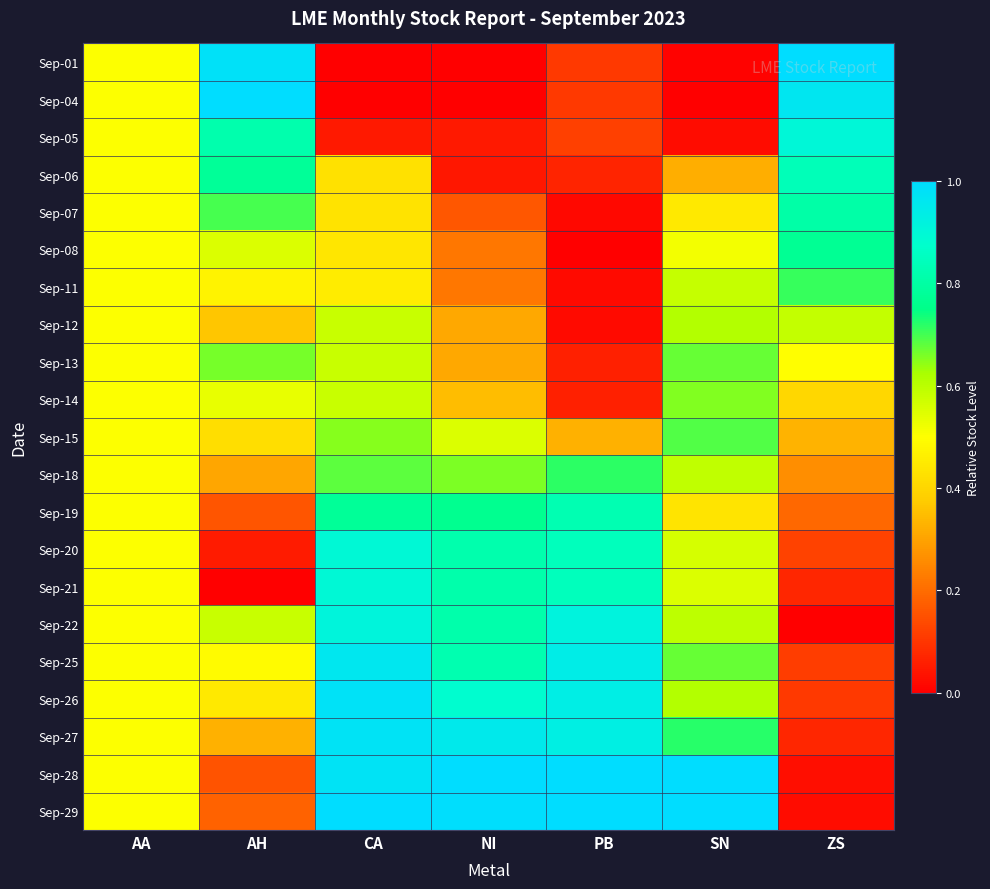

What is the total value across all series at AA?

10.5